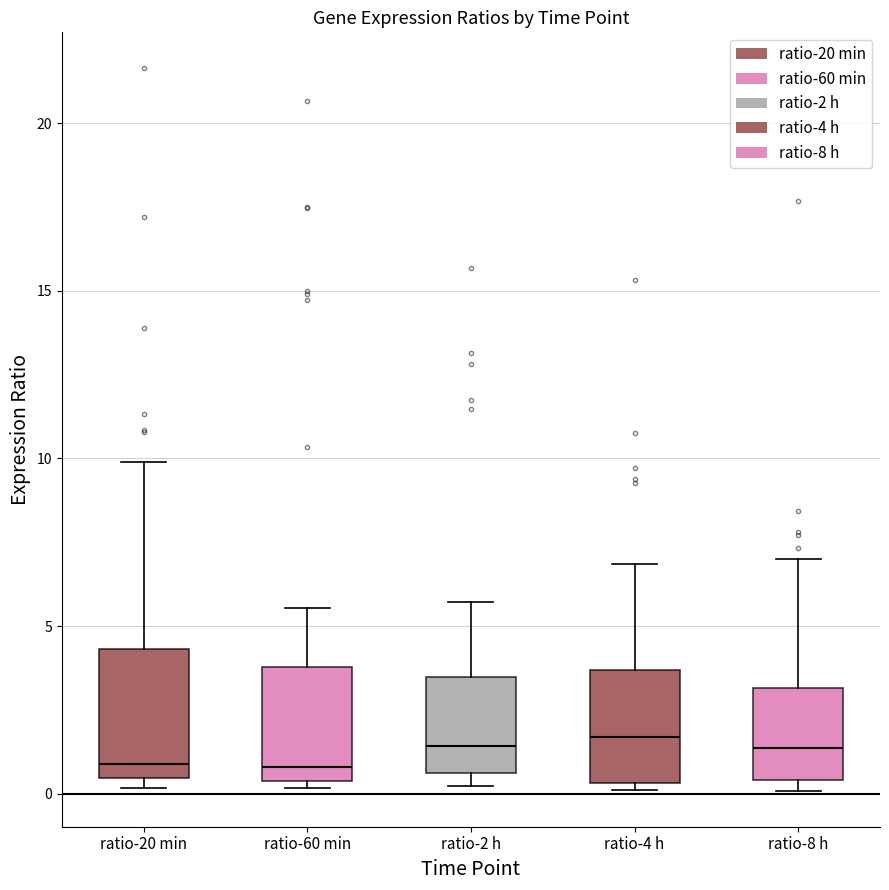

Reading left to right, transcribe this box plot: for each box, give where its median line is, the range the box spans, and where its two whiskers end, as read against the y-axis. The values are not printed on the chart, so give them approximately, as read against the axis.

ratio-20 min: median 1.0, box 0.5 to 4.5, whiskers 0.0 to 10.0
ratio-60 min: median 1.0, box 0.5 to 4.0, whiskers 0.0 to 5.5
ratio-2 h: median 1.5, box 0.5 to 3.5, whiskers 0.0 to 5.5
ratio-4 h: median 1.5, box 0.5 to 3.5, whiskers 0.0 to 7.0
ratio-8 h: median 1.5, box 0.5 to 3.0, whiskers 0.0 to 7.0